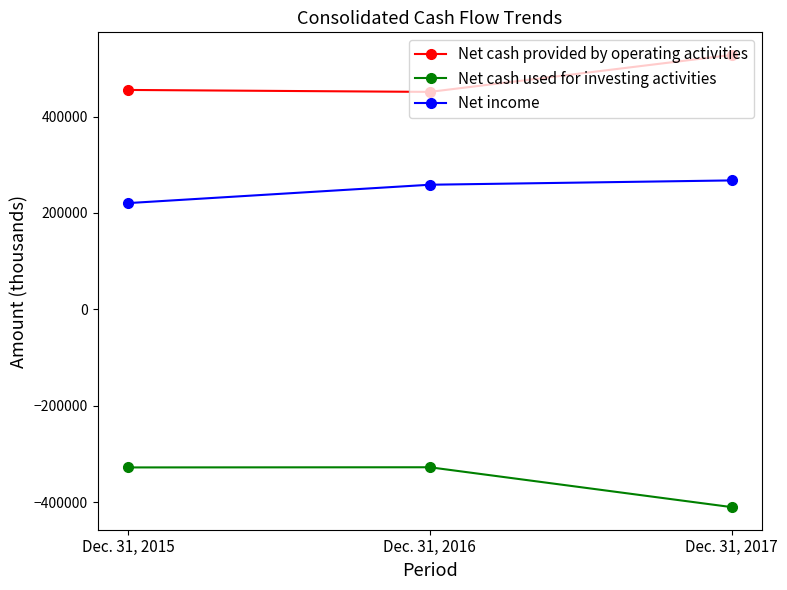

At which label is Net cash used for investing activities closest to -369122?

Dec. 31, 2015